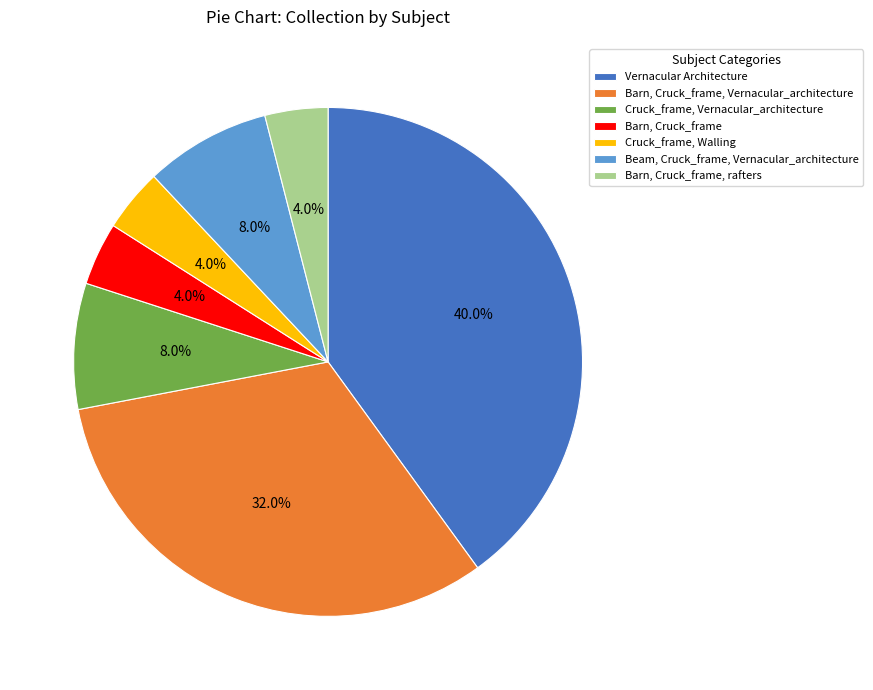

Which has a higher value, Barn, Cruck_frame or Beam, Cruck_frame, Vernacular_architecture?

Beam, Cruck_frame, Vernacular_architecture